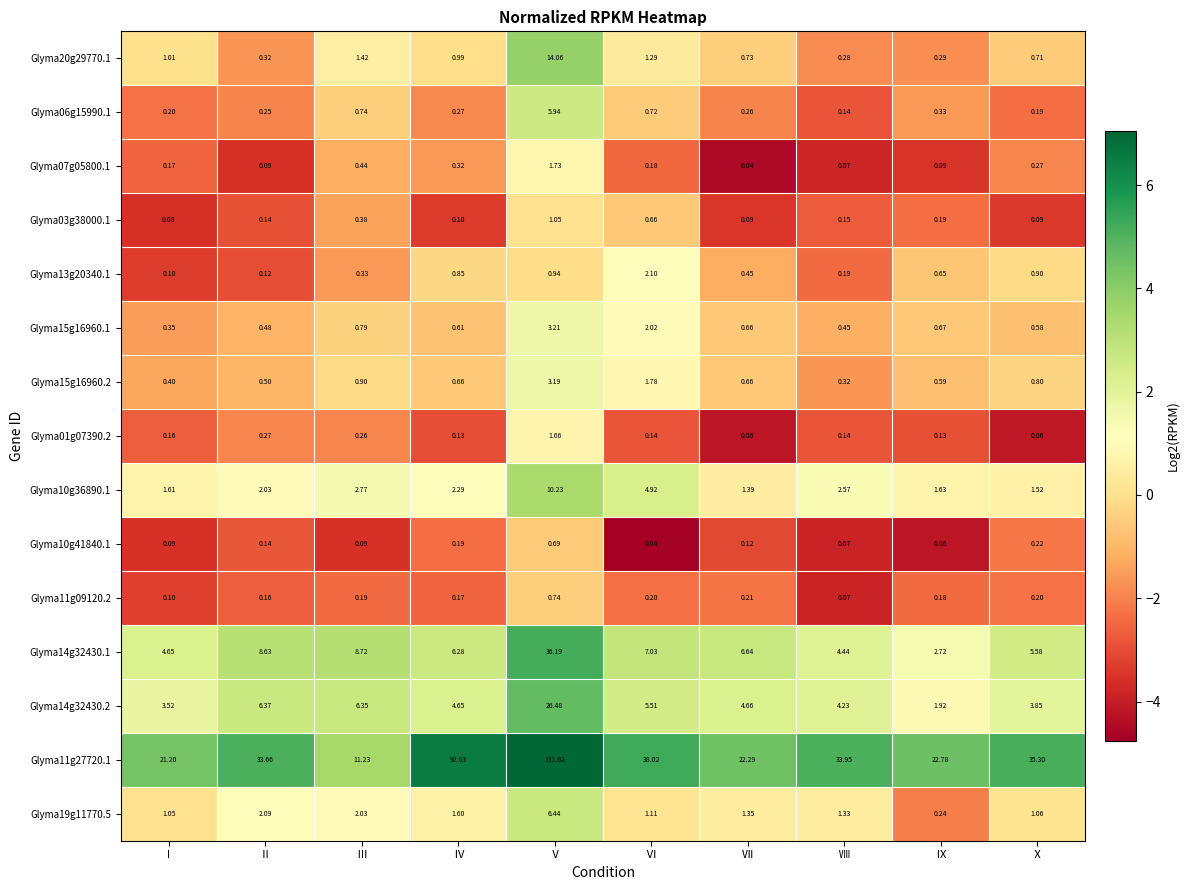

At which label is Glyma11g09120.2 closest to 0?

Ⅷ